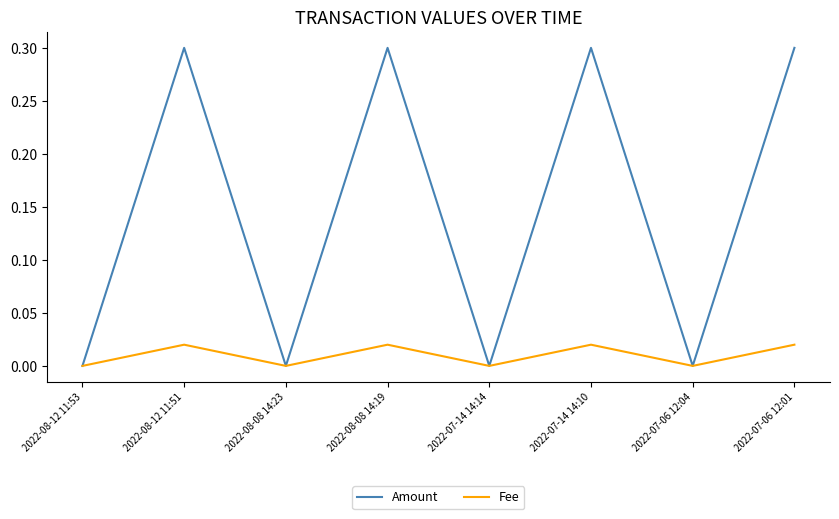

True or false: Fee has more than 0 interior local peaks.

True